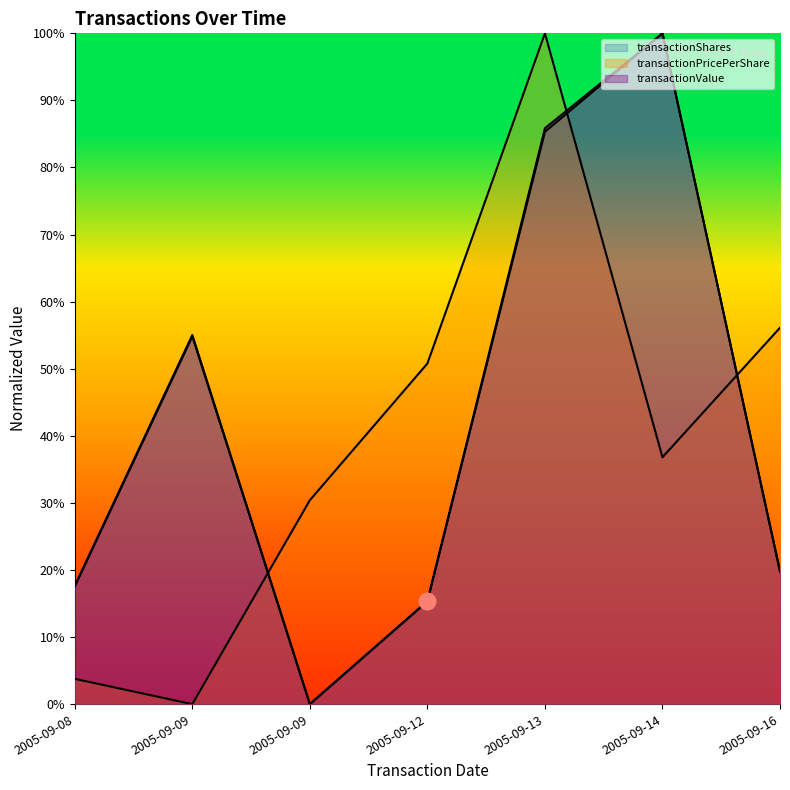

Reading left to right, transcribe all the data shown in this chart.

transactionShares: 0.2	0.6	0.0	0.2	0.9	1.0	0.2
transactionPricePerShare: 0.0	0.0	0.3	0.5	1.0	0.4	0.6
transactionValue: 0.2	0.5	0.0	0.2	0.9	1.0	0.2